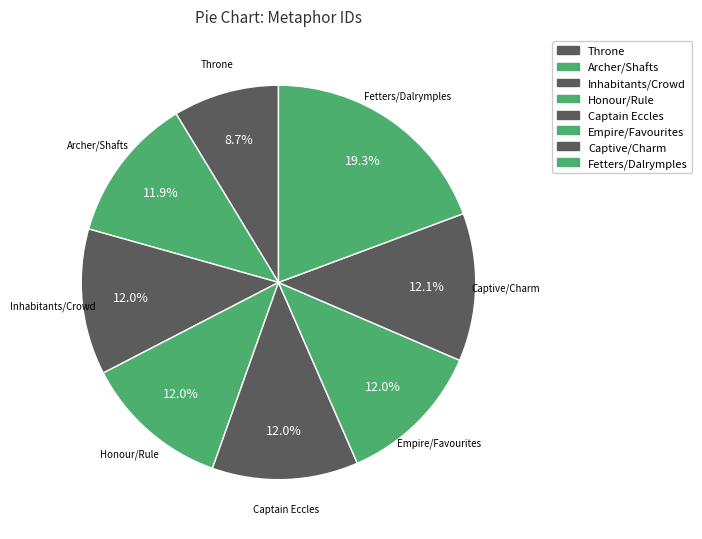

Which slice is the largest?

Fetters/Dalrymples